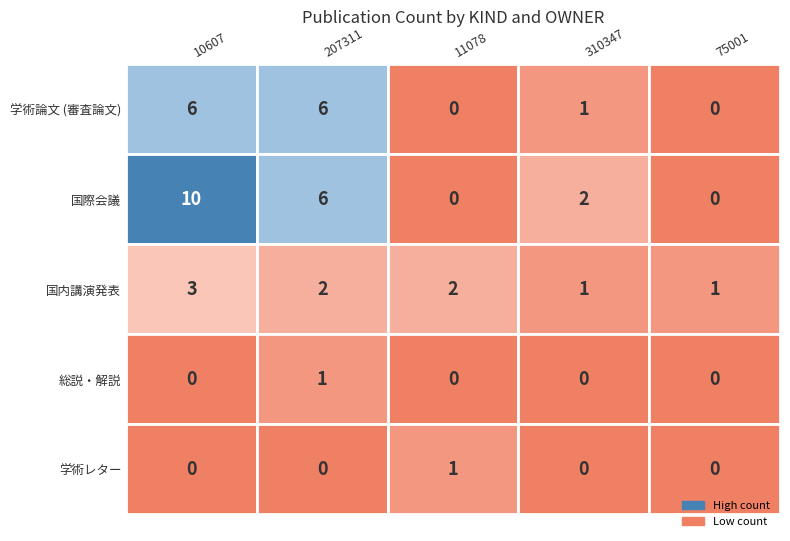

How many positive values does the 207311 series have?

4